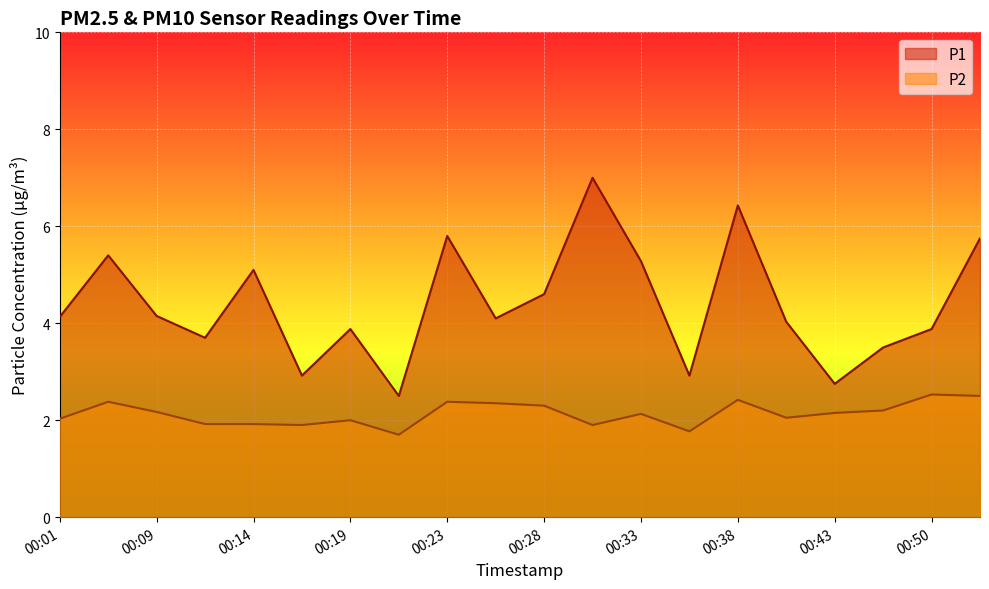

Which category has the lowest value in the P1 series?

00:21